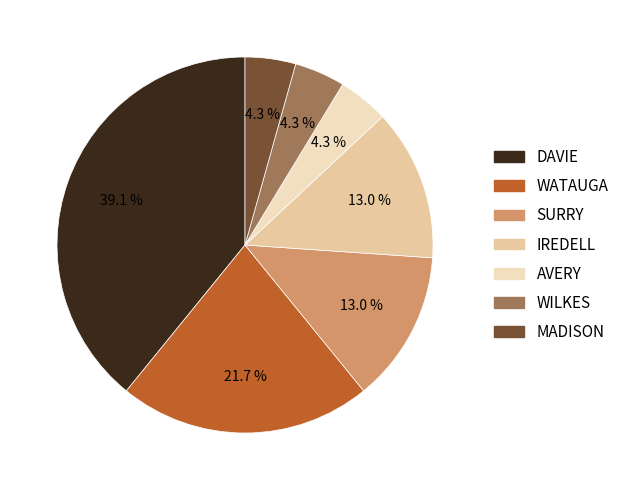

What is the ratio of the value at AVERY to the value at WILKES?

1.0